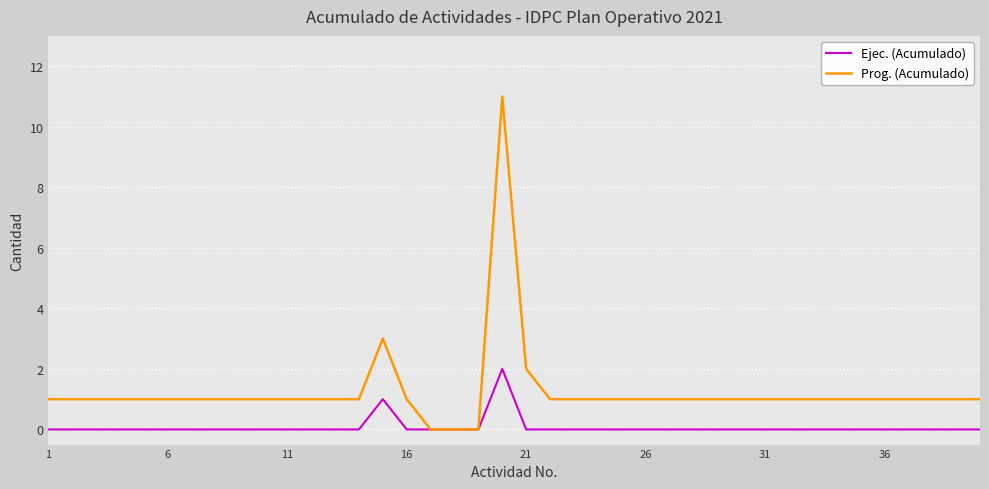

How many lines are shown in the chart?

2